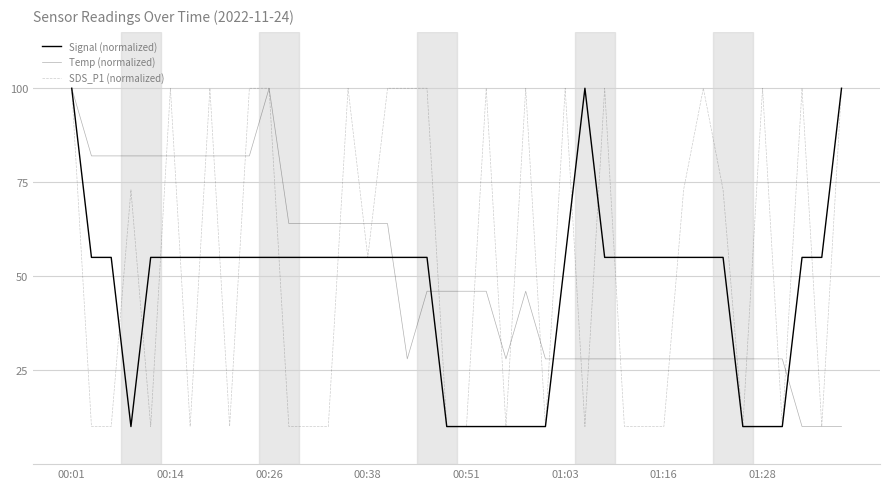

Does the chart display data point markers on the line(s)?

No